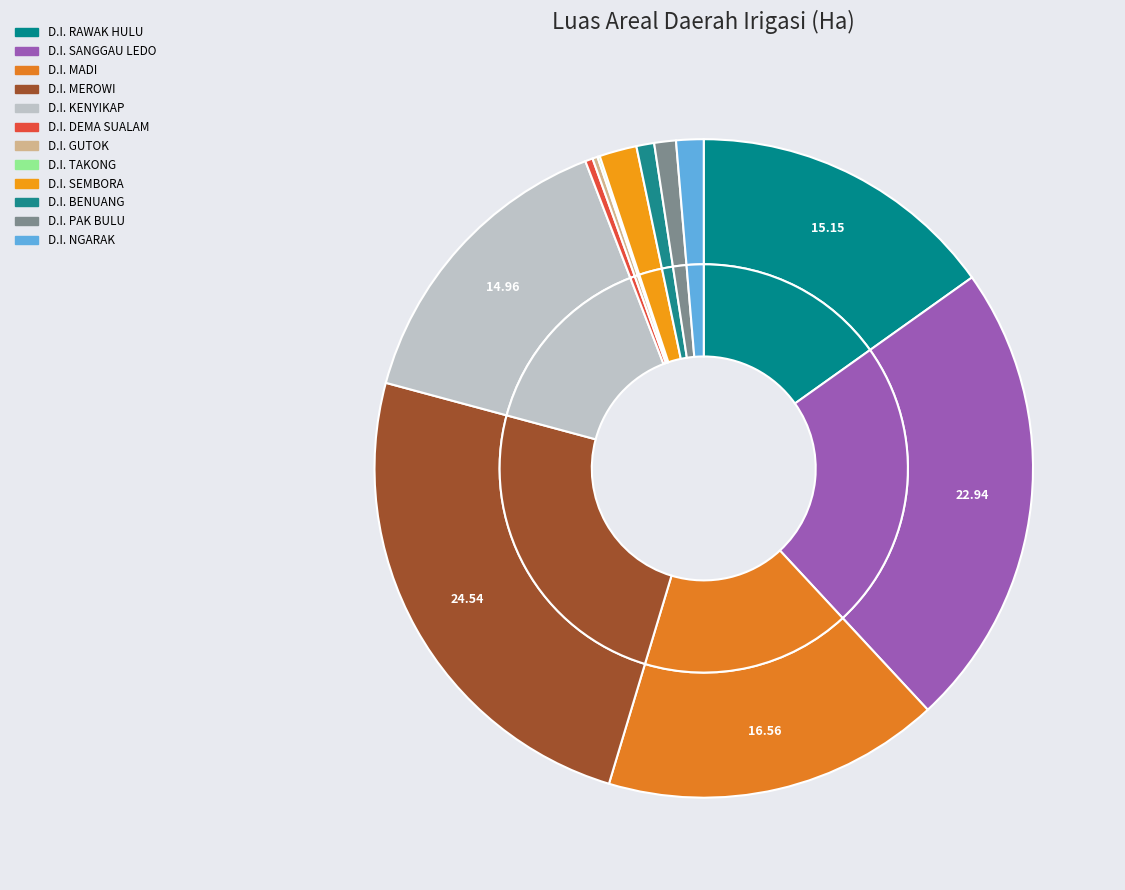

Between D.I. MADI and D.I. SEMBORA, which is larger?

D.I. MADI